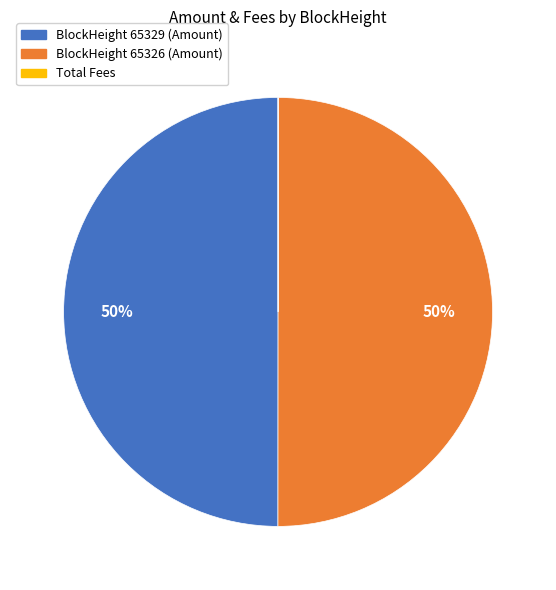

To the nearest percent, what is the difference between the largest and smallest slice percentages?

50%